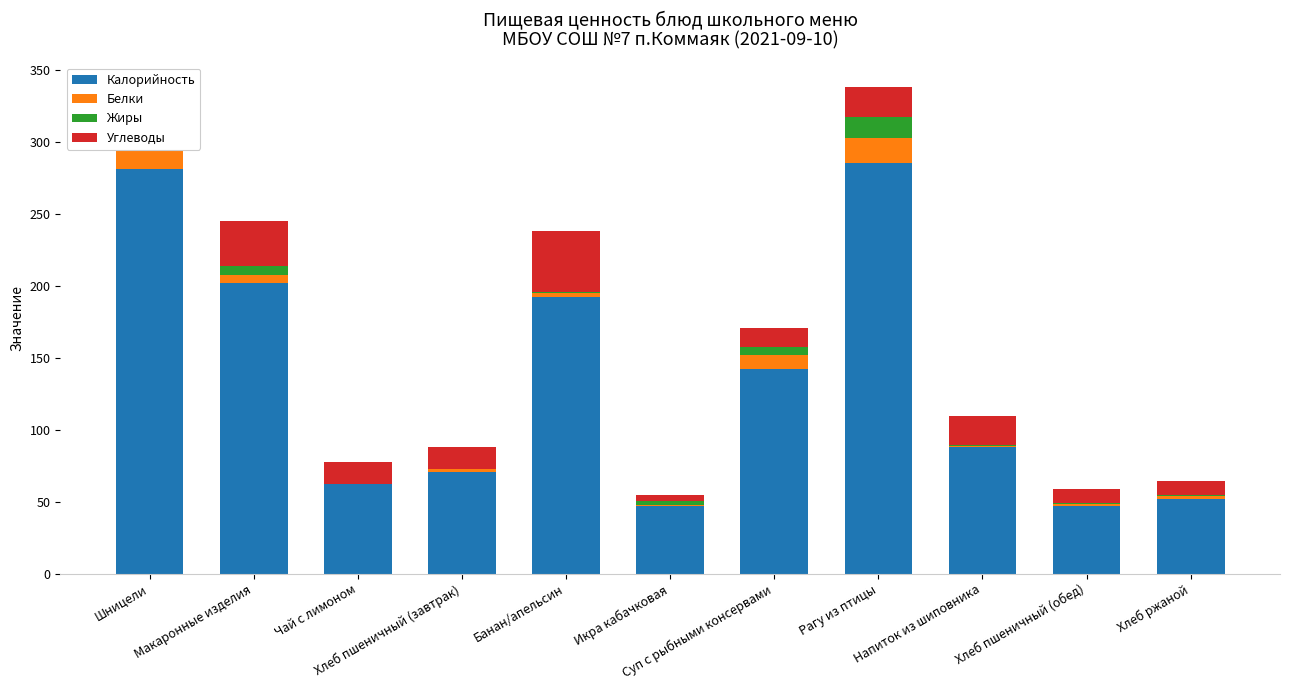

What is the difference between the Калорийность values at Икра кабачковая and Хлеб пшеничный (завтрак)?

23.7